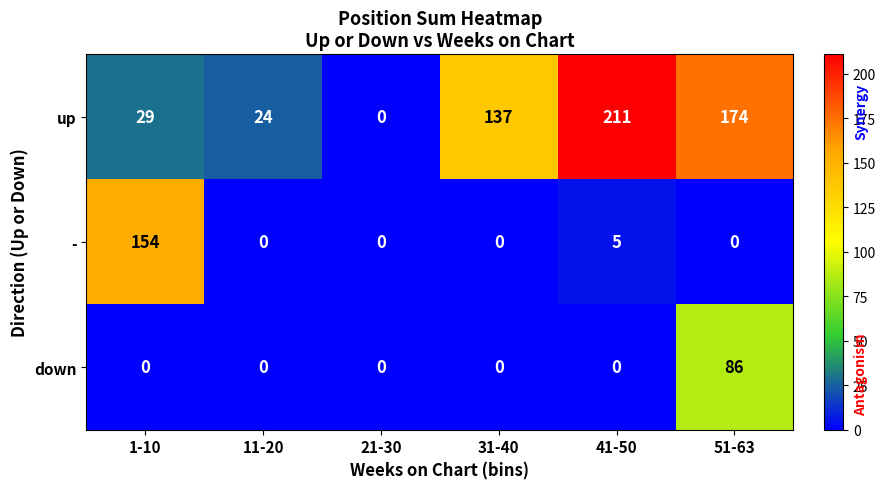

Reading right to left, what are all the values shown in this chart?

up: 174	211	137	0	24	29
-: 0	5	0	0	0	154
down: 86	0	0	0	0	0